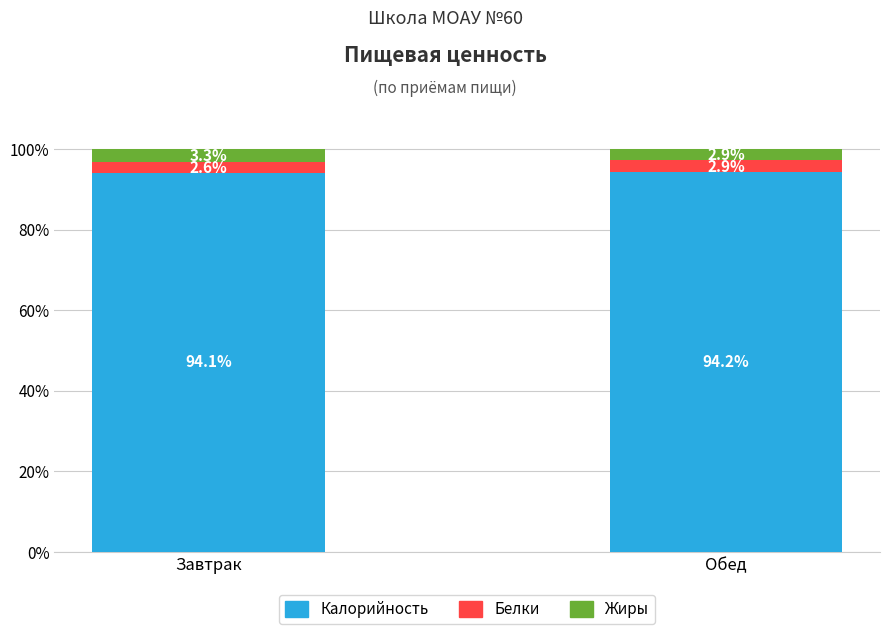

What is the average value of the Калорийность series?

94.2